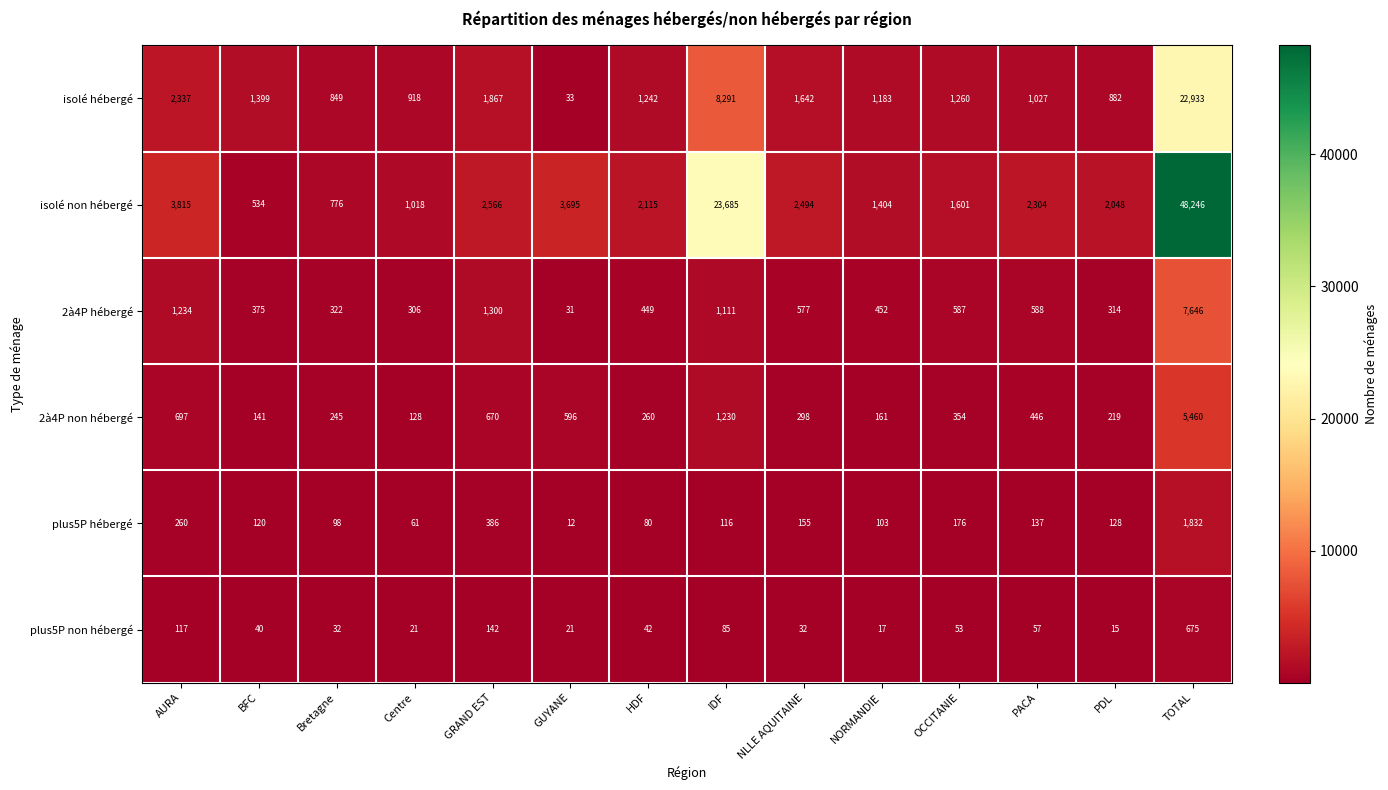

Which series has the widest spread of values?

isolé non hébergé